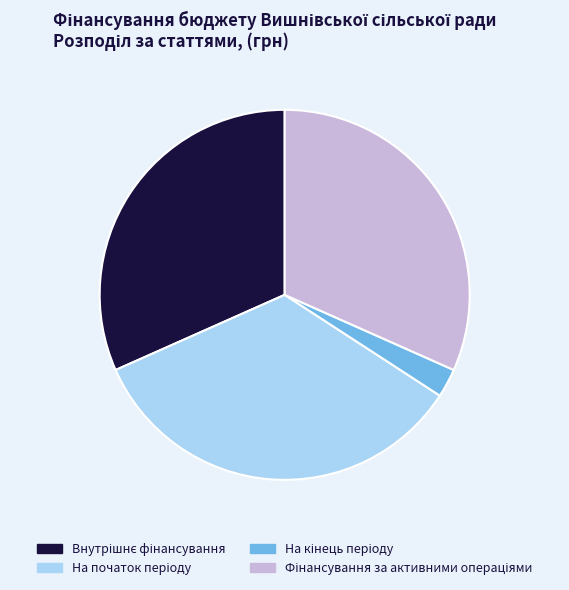

Does any single category account for the majority?

No